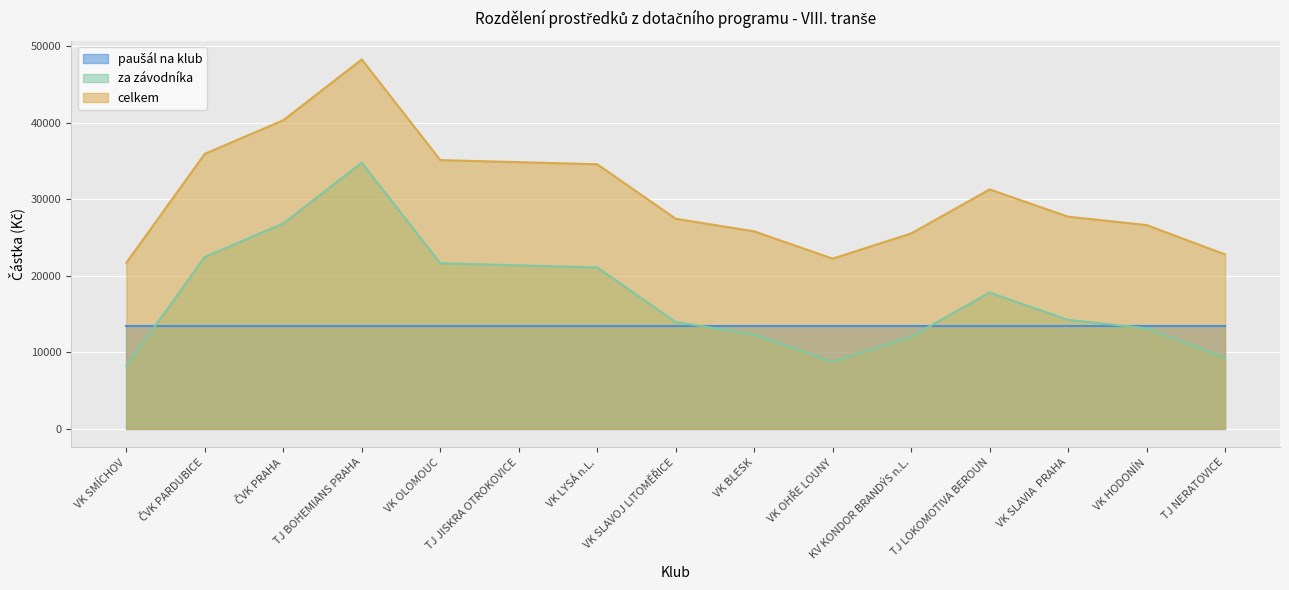

Which has a higher value, VK OLOMOUC or VK SLAVIA  PRAHA?

VK OLOMOUC